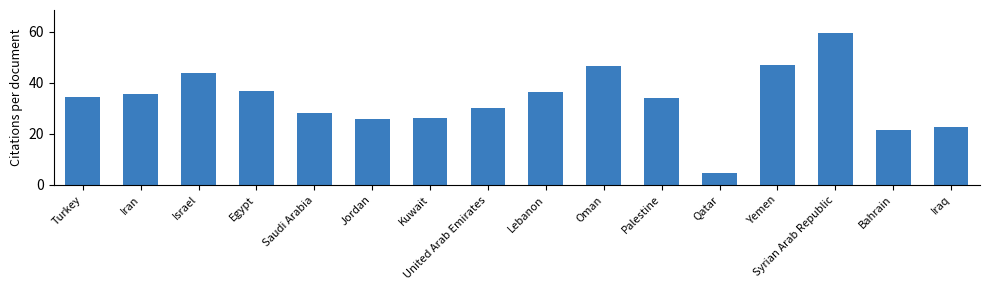

What is the smallest value displayed?

4.9